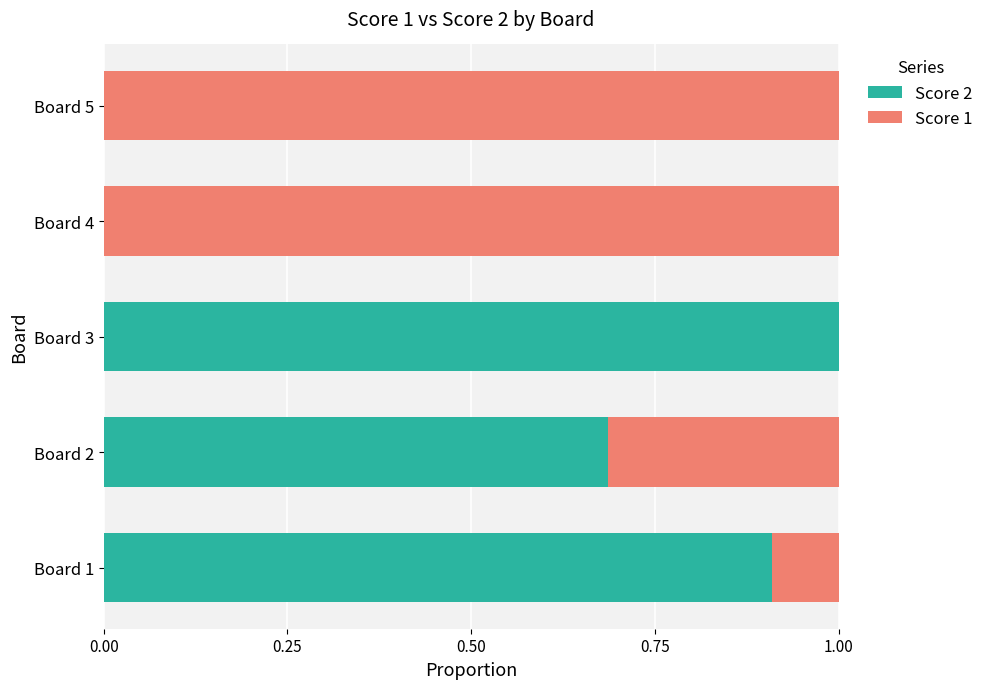

What is the sum of all Score 2 values?

2.6